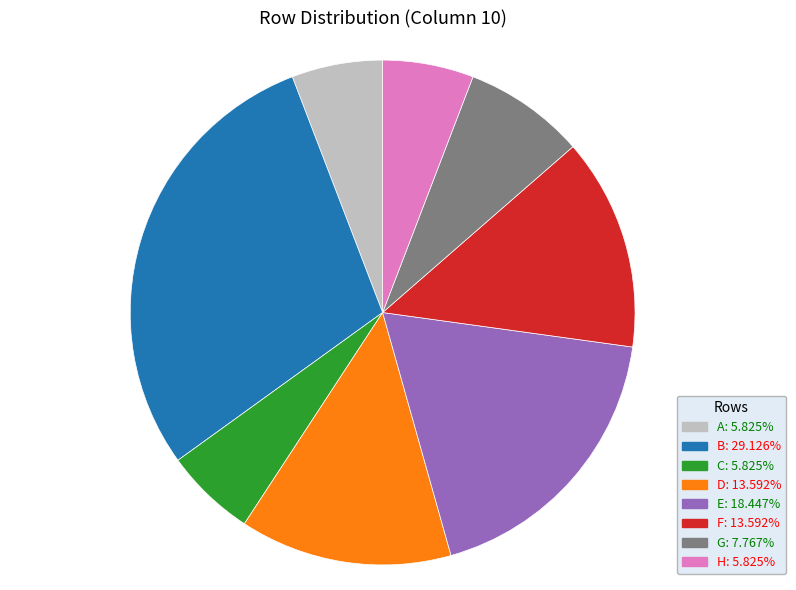

What is the largest slice in the pie chart?

B